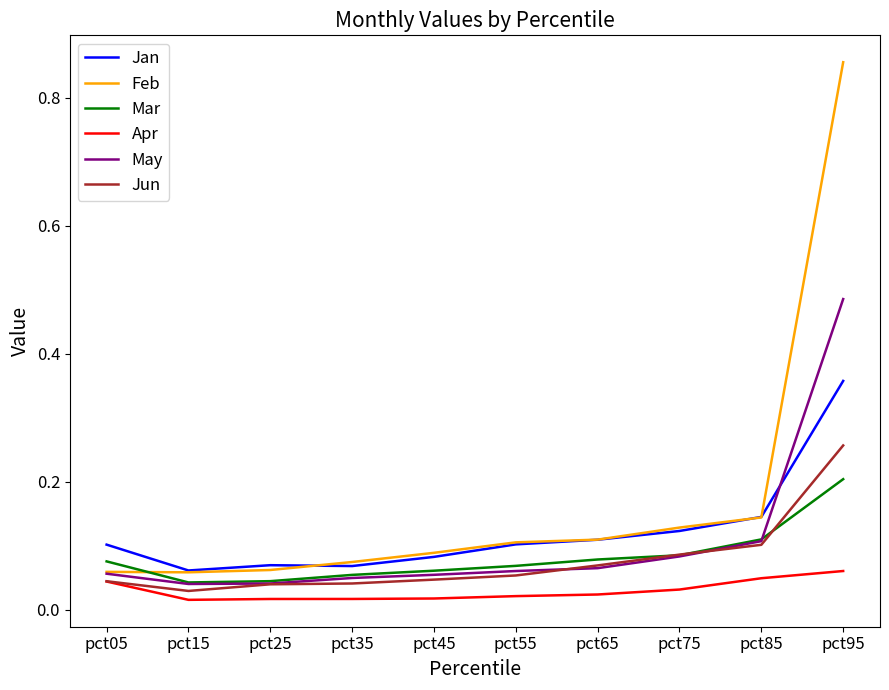

Which category has the highest value across all series?

pct95